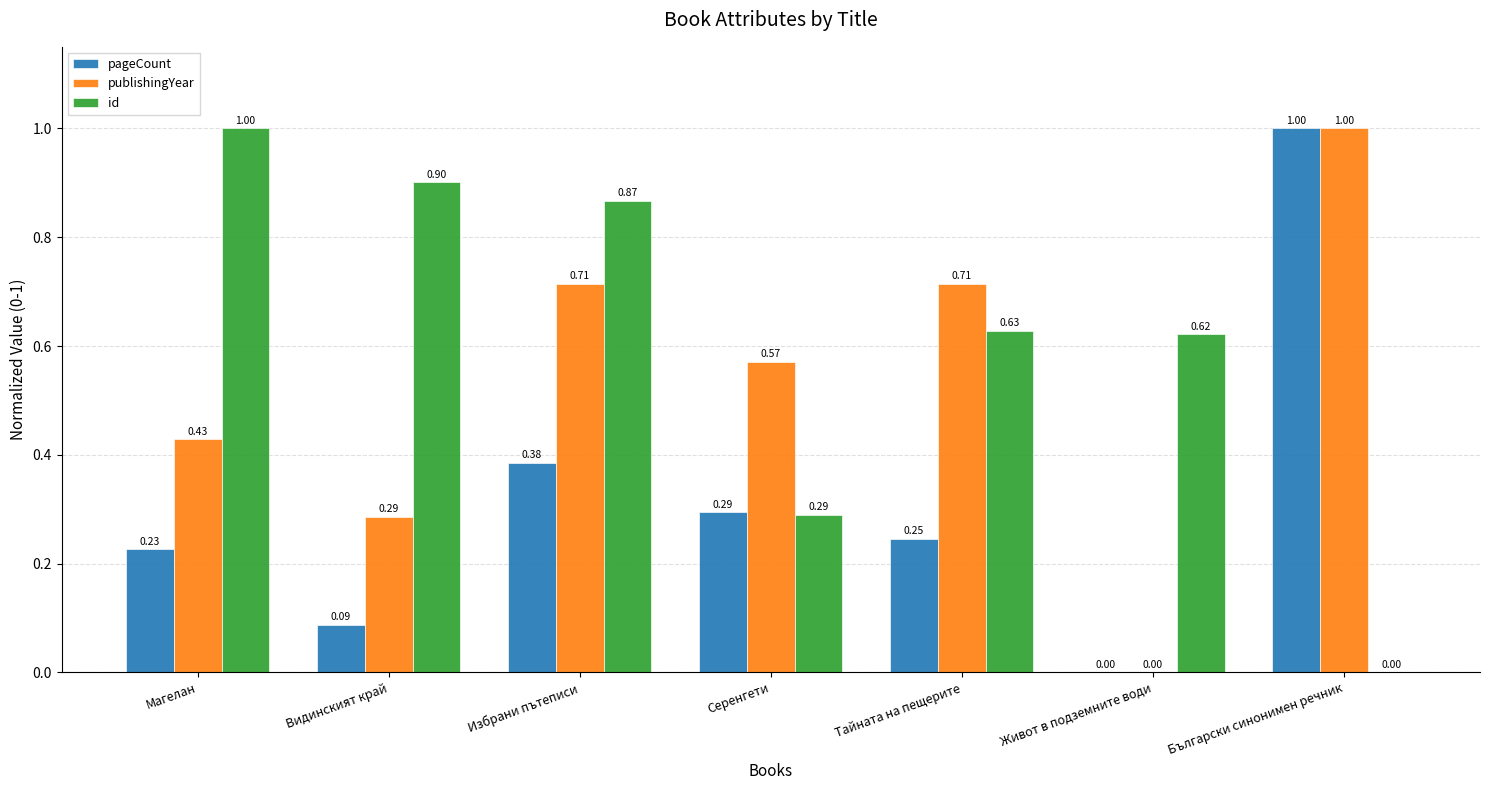

Where is publishingYear nearest to the value 0?

Живот в подземните води